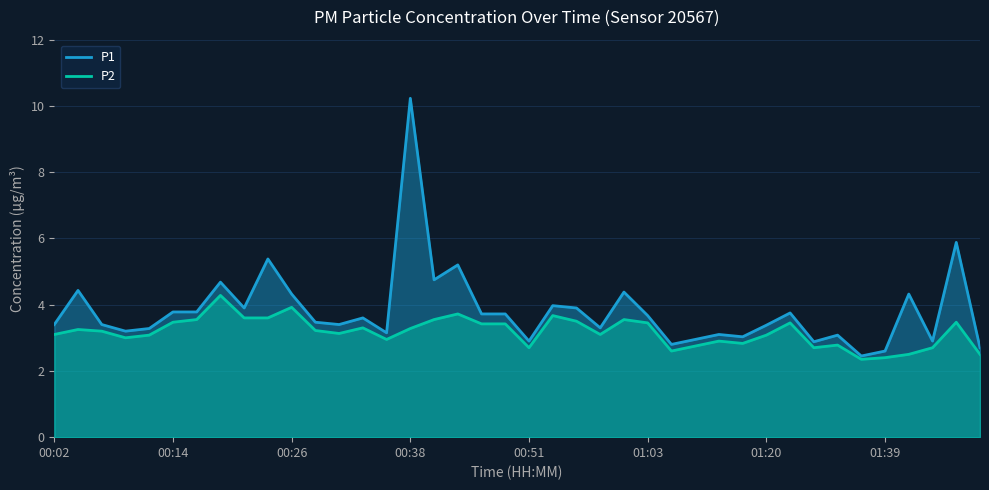

Is it true that P1 equals 1.1 at 21?

False